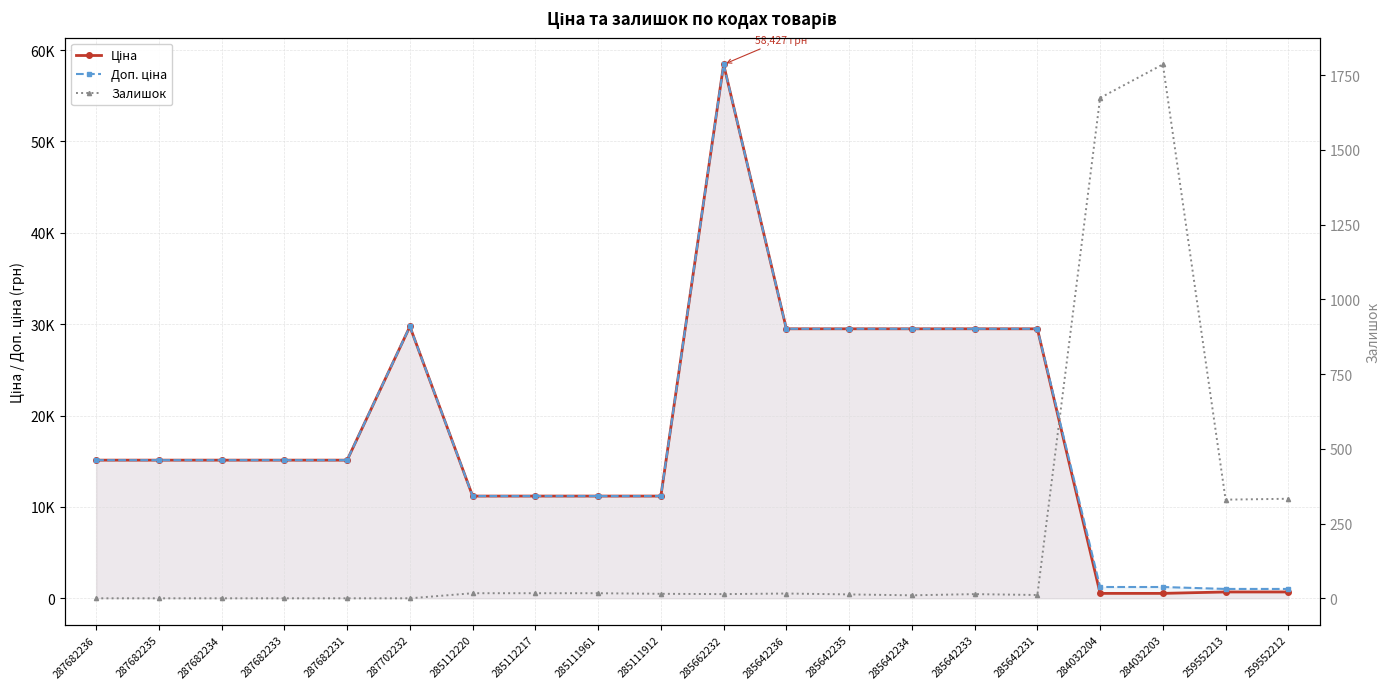

What is the maximum value shown in the chart?

58426.5